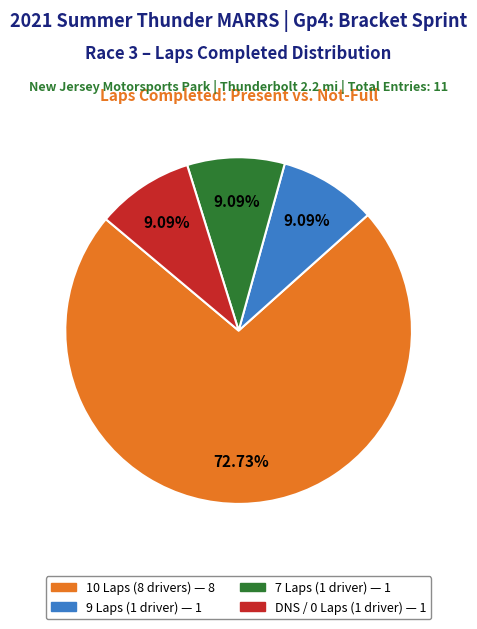

Does any single category account for the majority?

Yes